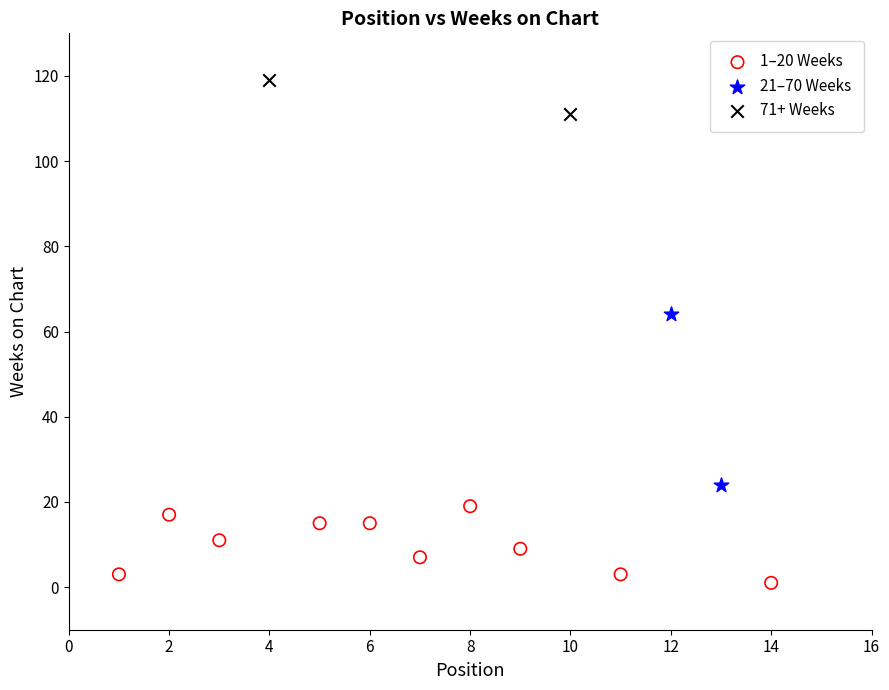

Which series reaches the minimum Y coordinate?

1–20 Weeks